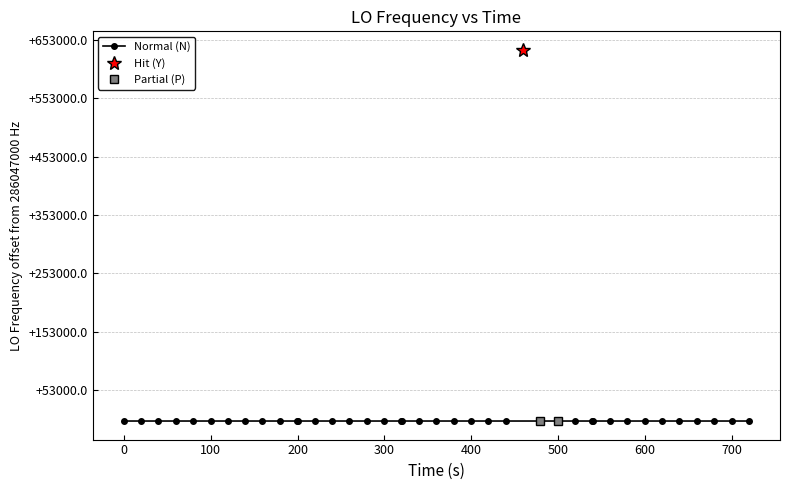

The chart shows a value of 107588982.3 at 13. True or false?

False